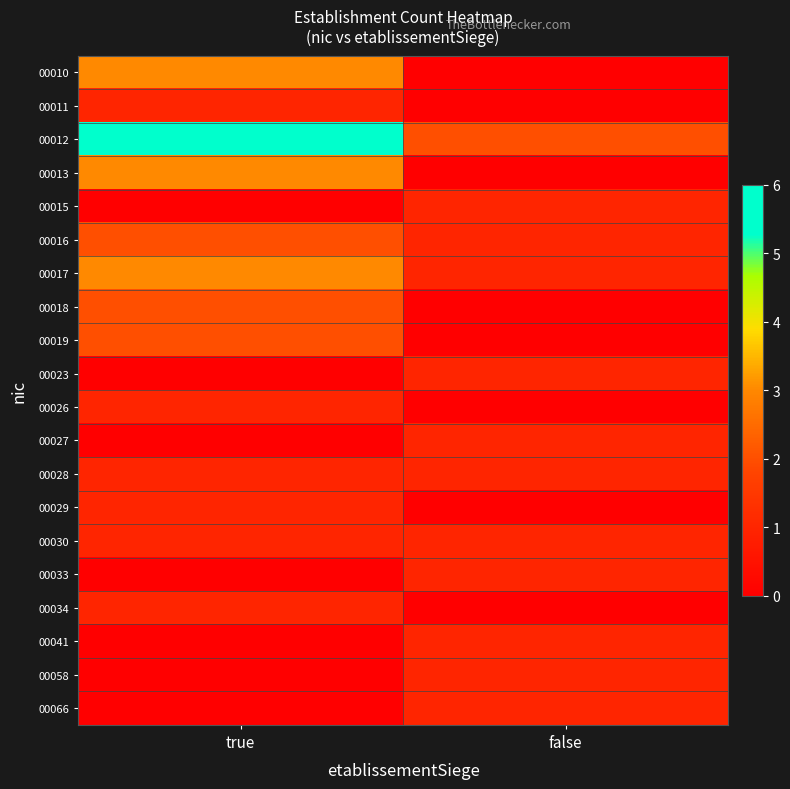

At how many categories does at least one series exceed 5?

1